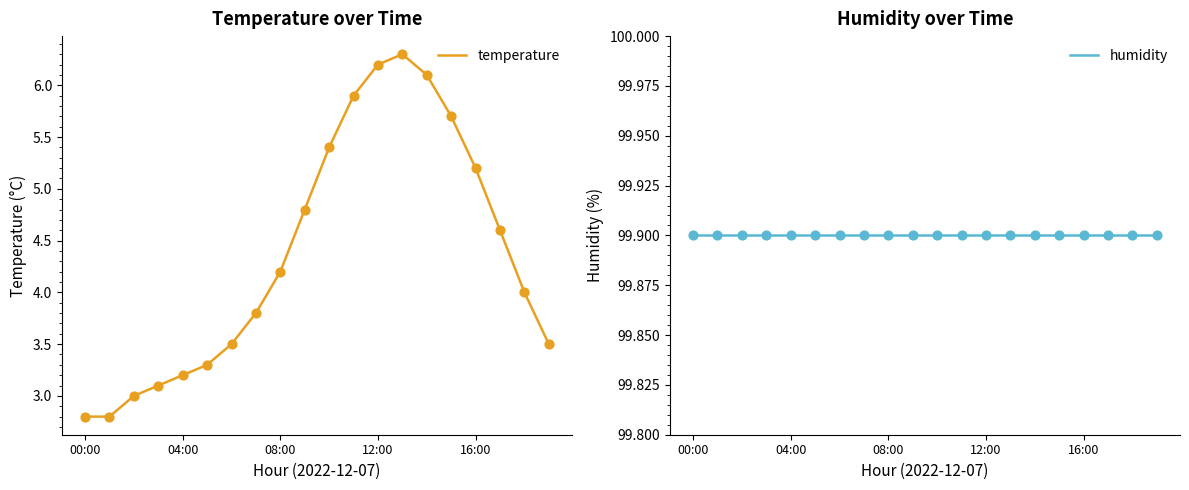

Which series reaches the minimum Y coordinate?

temperature